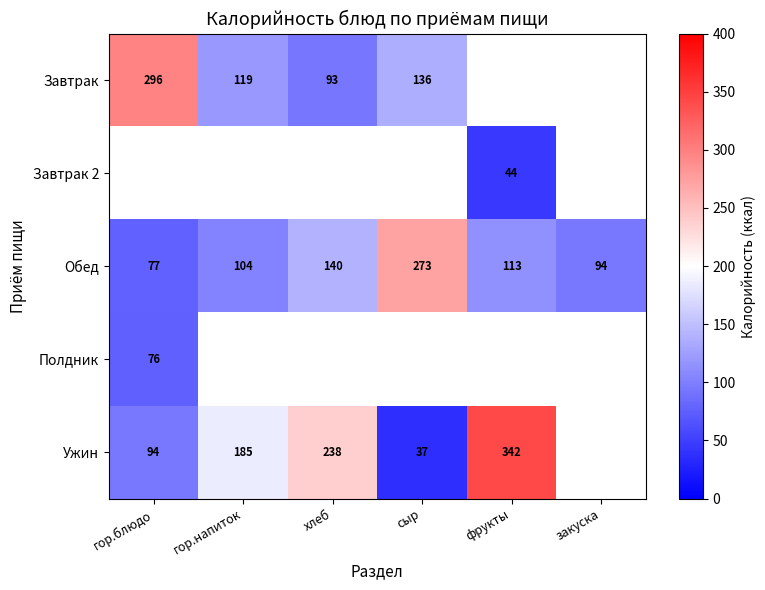

Between фрукты and гор.напиток, which is larger?

гор.напиток